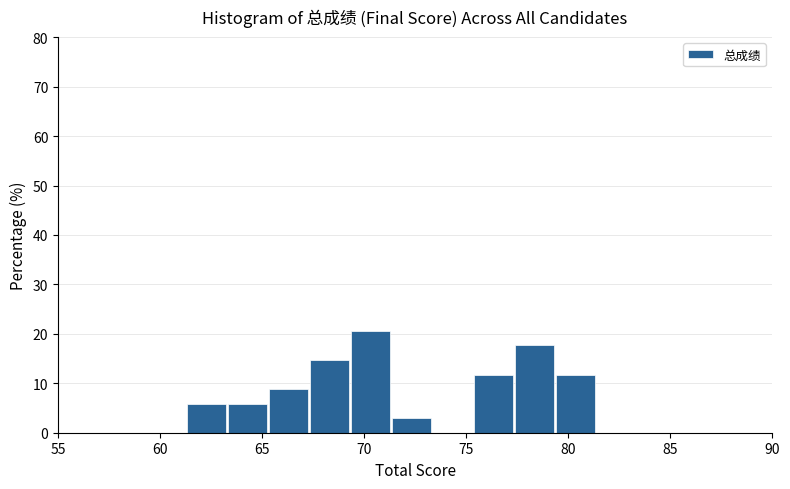

Reading left to right, transcribe this chart: for each bar, give the range it covers on the x-axis and its height. Neither the bar edges nor the heights are printed on the chart, so give them approximately, as read against the axes.

61.5 to 63.5: 6
63.5 to 65.5: 6
65.5 to 67.5: 9
67.5 to 69.5: 15
69.5 to 71.5: 21
71.5 to 73.5: 3
73.5 to 75.5: 0
75.5 to 77.5: 12
77.5 to 79.5: 18
79.5 to 81.5: 12